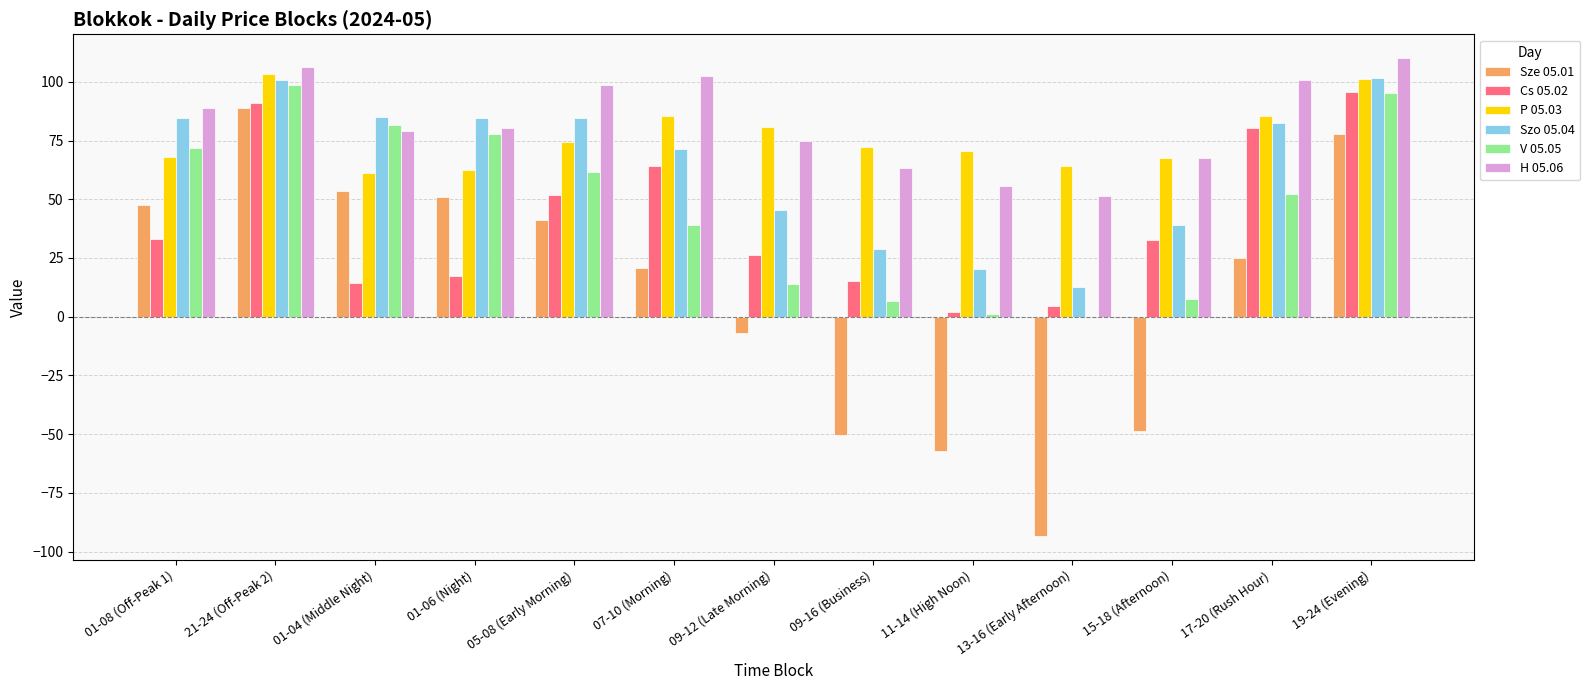

Which series has the largest range (max minus min)?

Sze 05.01